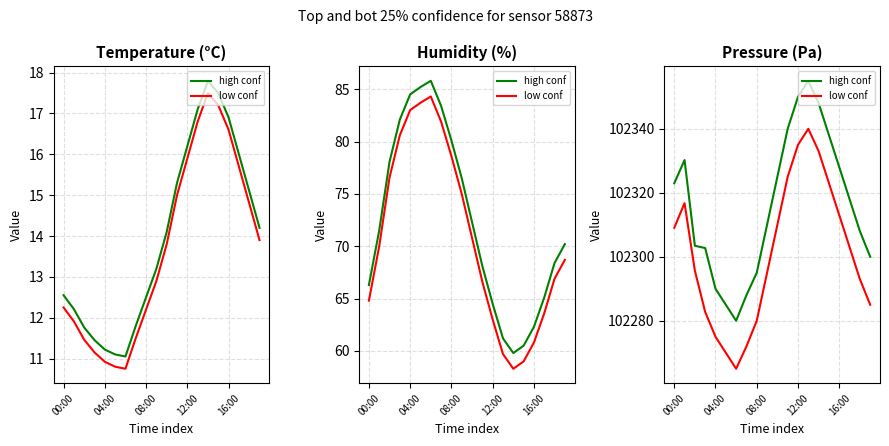

List the series in order of their overall mean, highest first.

high conf, low conf